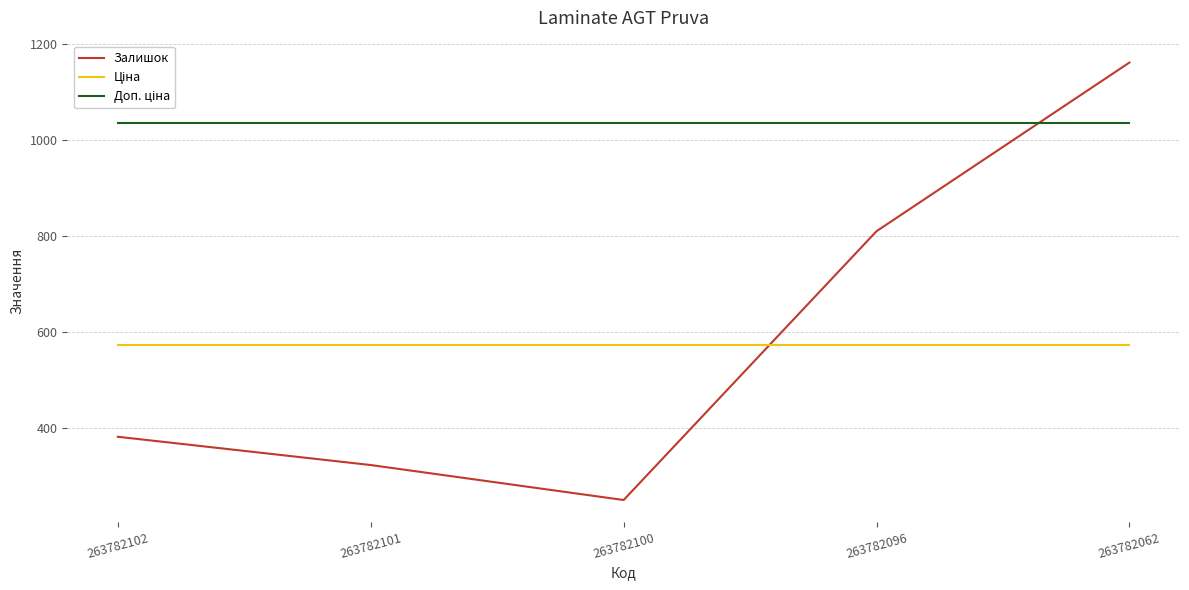

What is the greatest value displayed?

1162.0